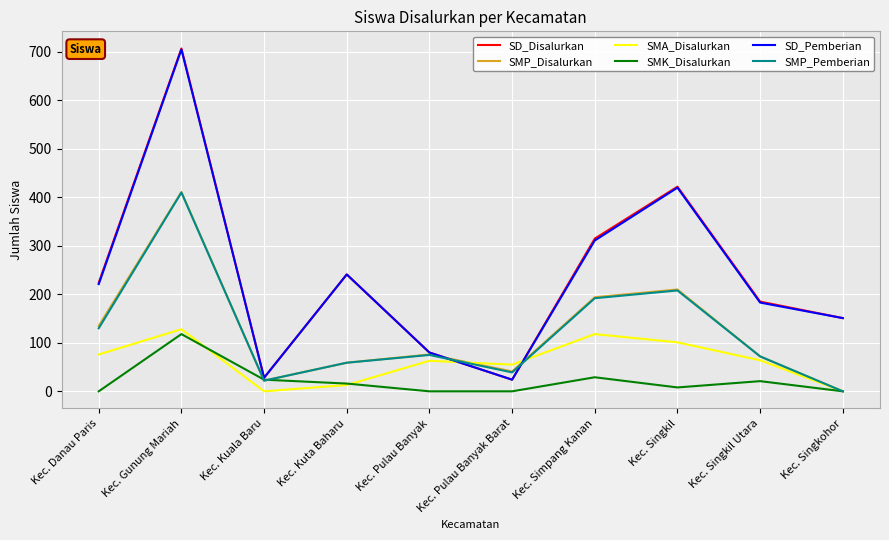

Read the SMP_Disalurkan value at Kec. Kuta Baharu, to the nearest 5.

60